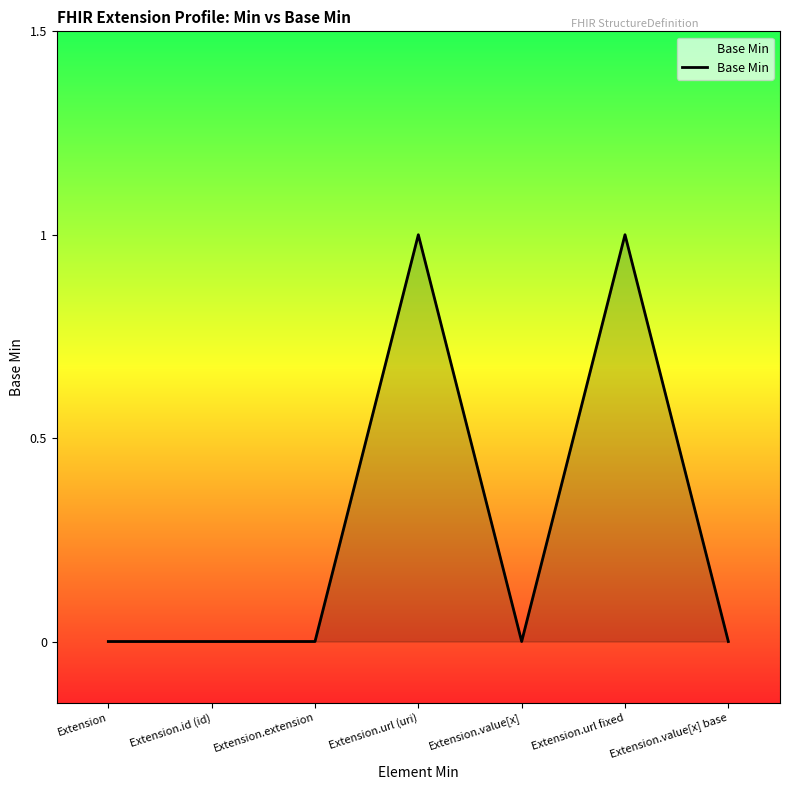

What is the difference between the values at Extension.value[x] and Extension.url fixed?

1